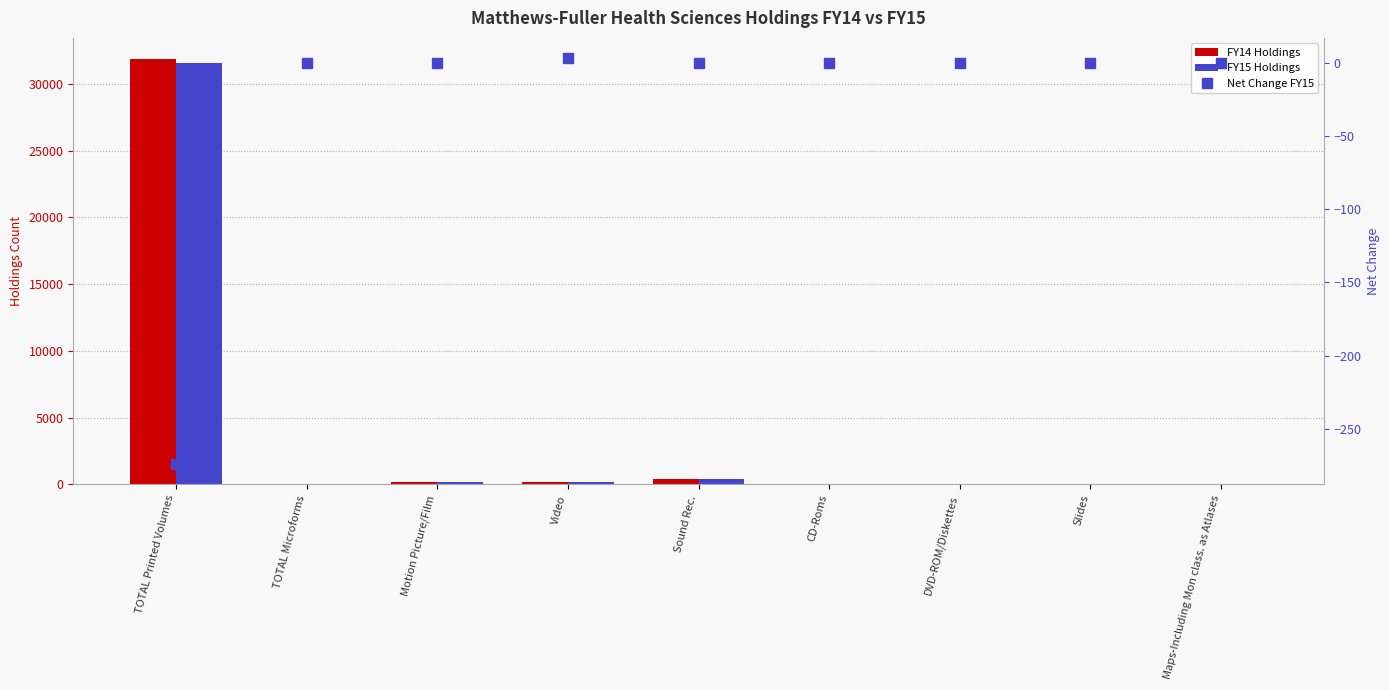

At which category is the sum across all series the highest?

TOTAL Printed Volumes